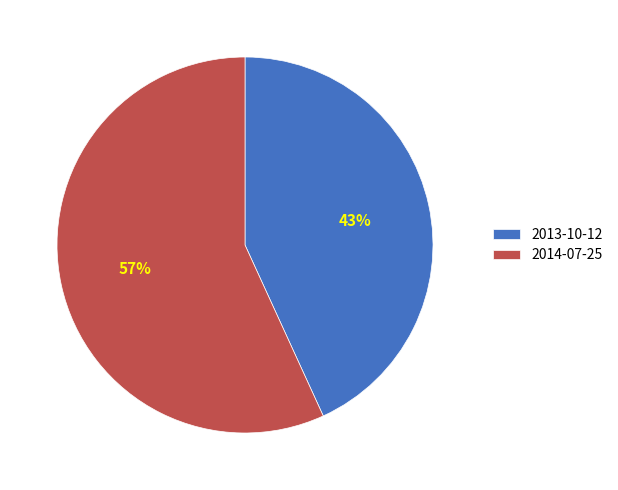

How many slices are in this pie chart?

2